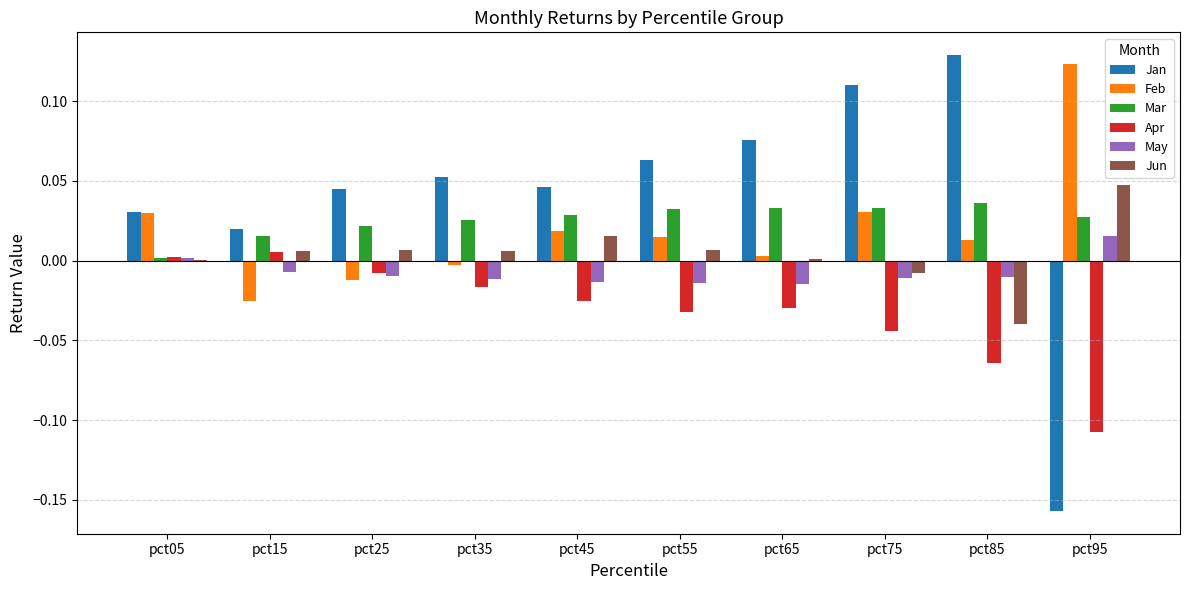

Are the bars grouped side by side (vs. stacked)?

Yes